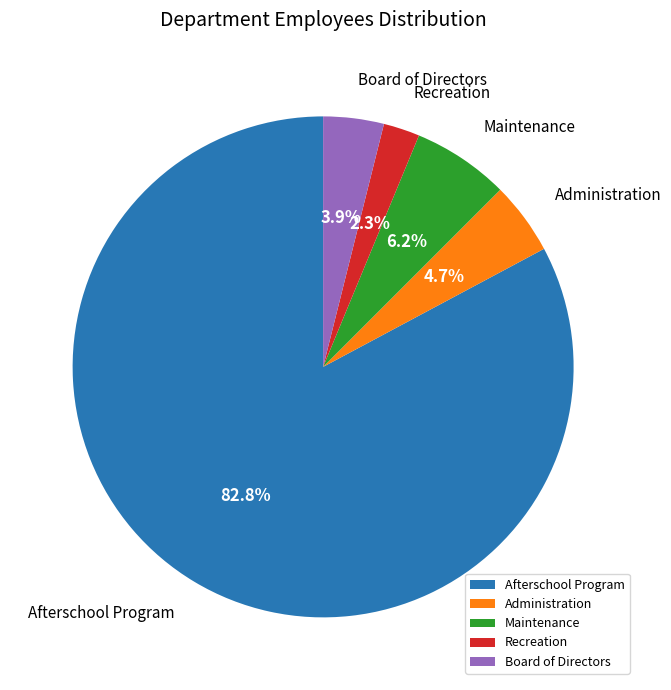

To the nearest percent, what is the difference between the Afterschool Program and Board of Directors slice percentages?

79%